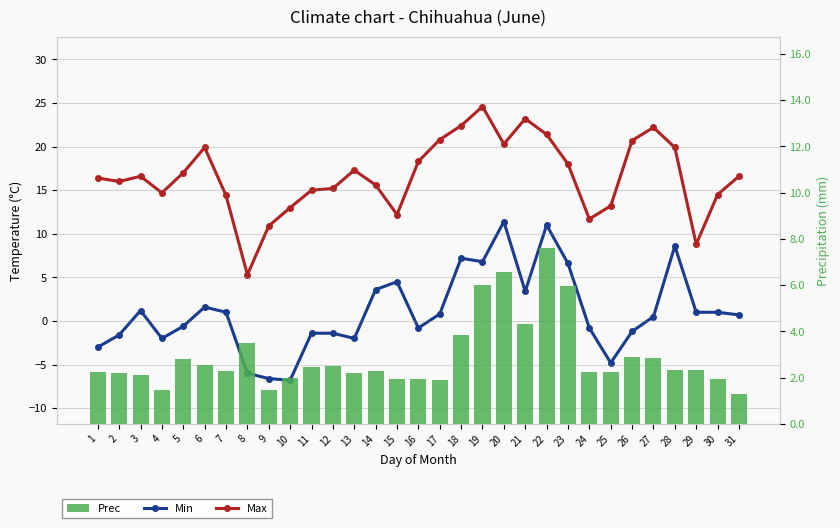

The value of Prec at 9 is 1.5. True or false?

True